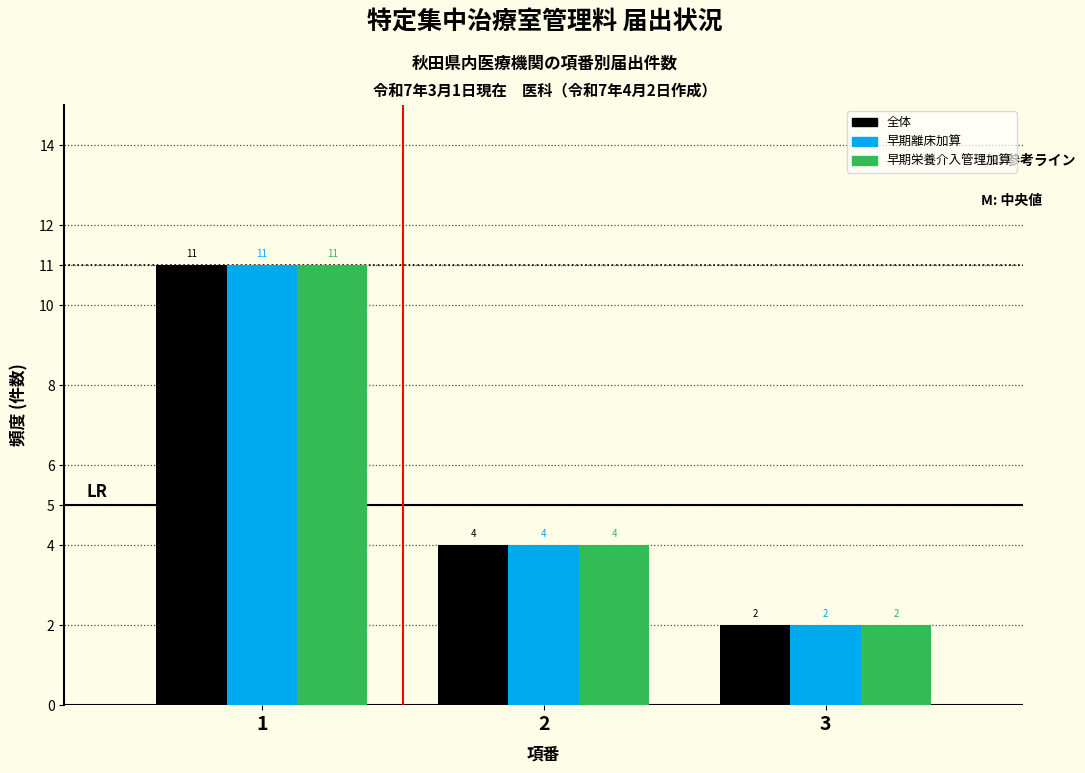

Reading left to right, what are all the values shown in this chart?

全体: 1=11	2=4	3=2
早期離床加算: 1=11	2=4	3=2
早期栄養介入管理加算: 1=11	2=4	3=2